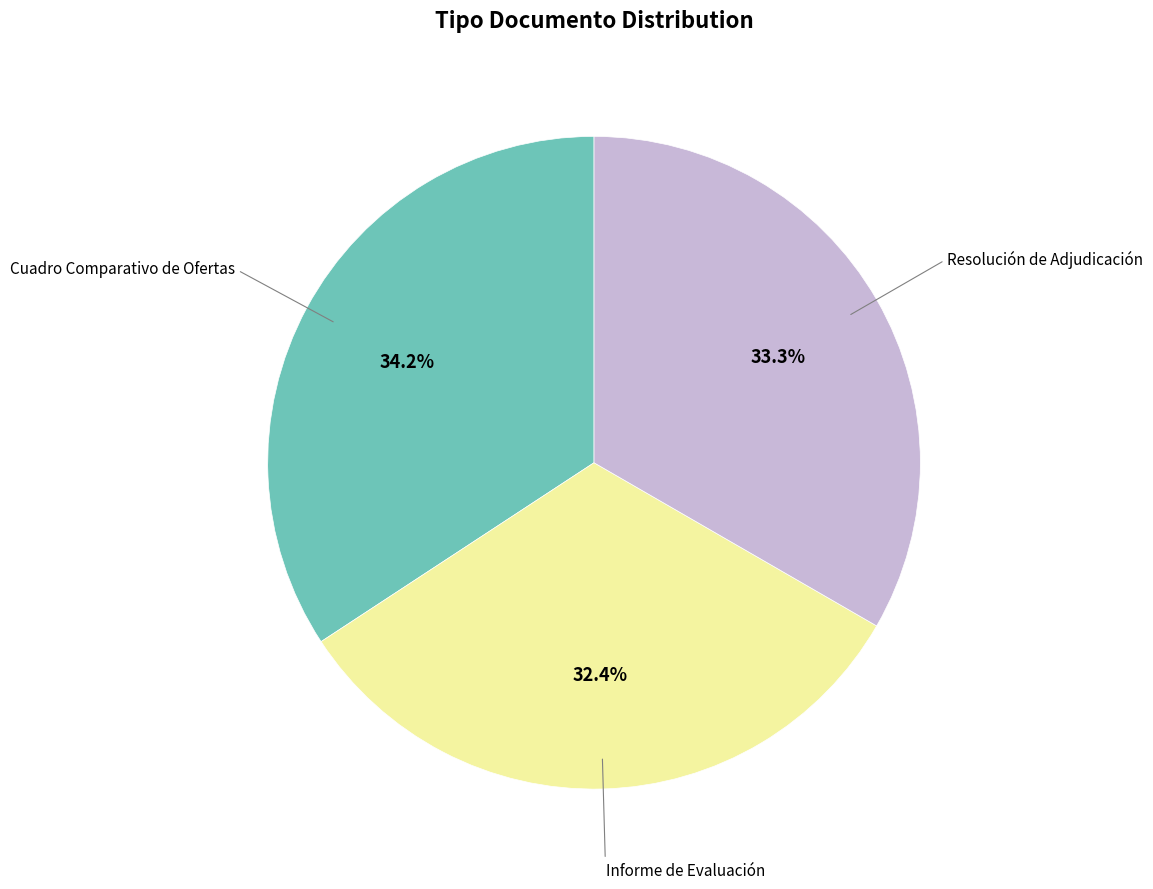

How many slices are in this pie chart?

3